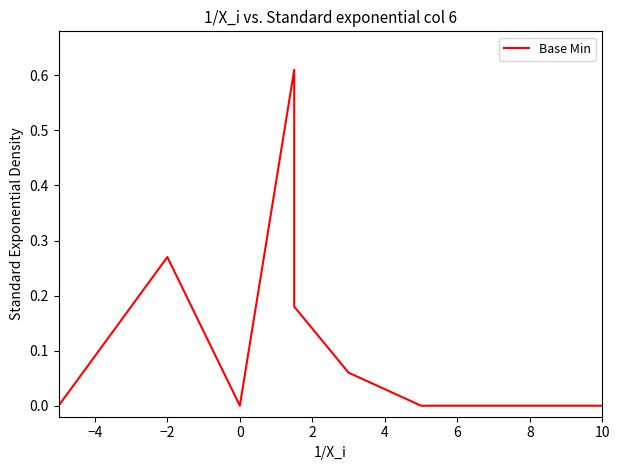

Is this an area chart (filled region under the line)?

No